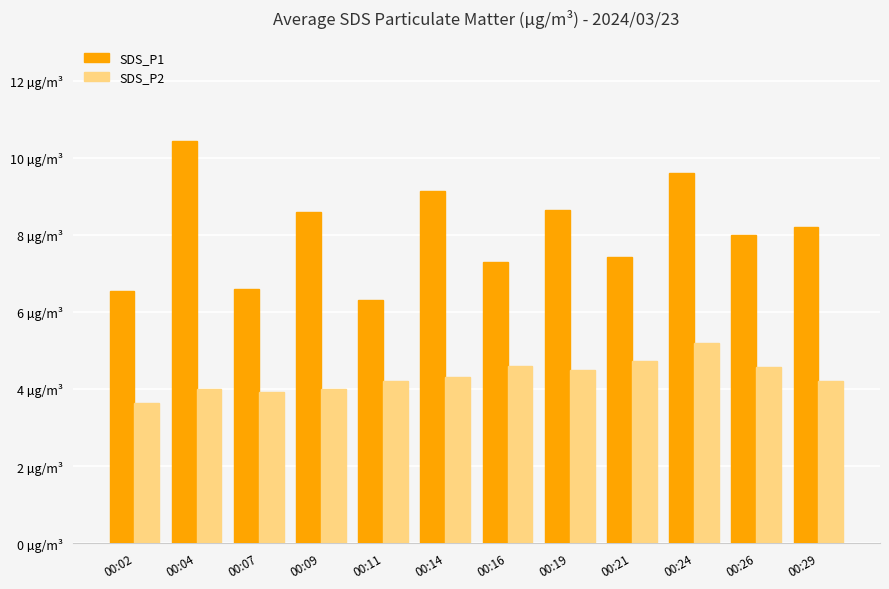

List the series in order of their overall mean, lowest first.

SDS_P2, SDS_P1